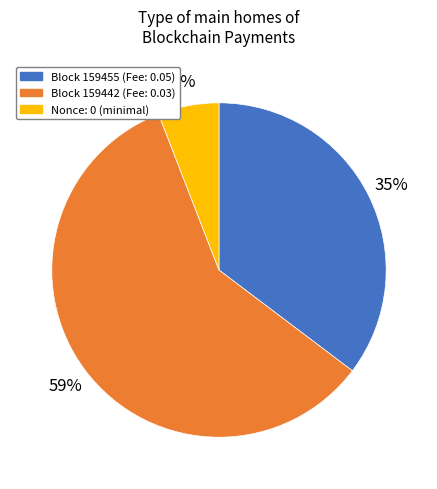

Does any single category account for the majority?

Yes